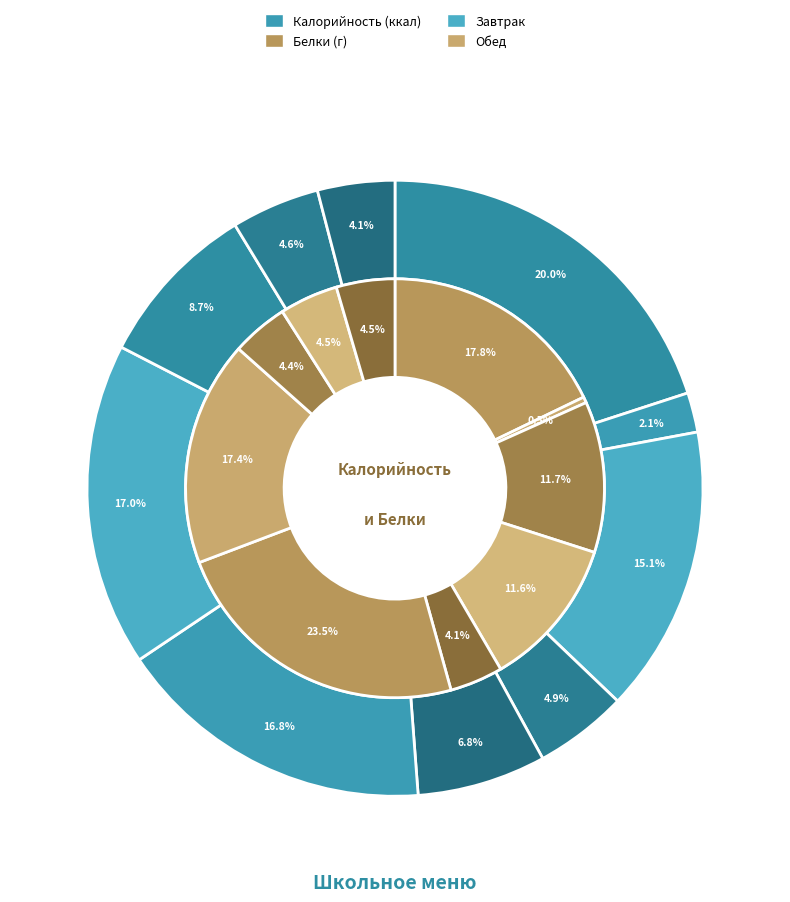

Which series changed the most between Чай с сахаром and Компот из кураги?

Калорийность